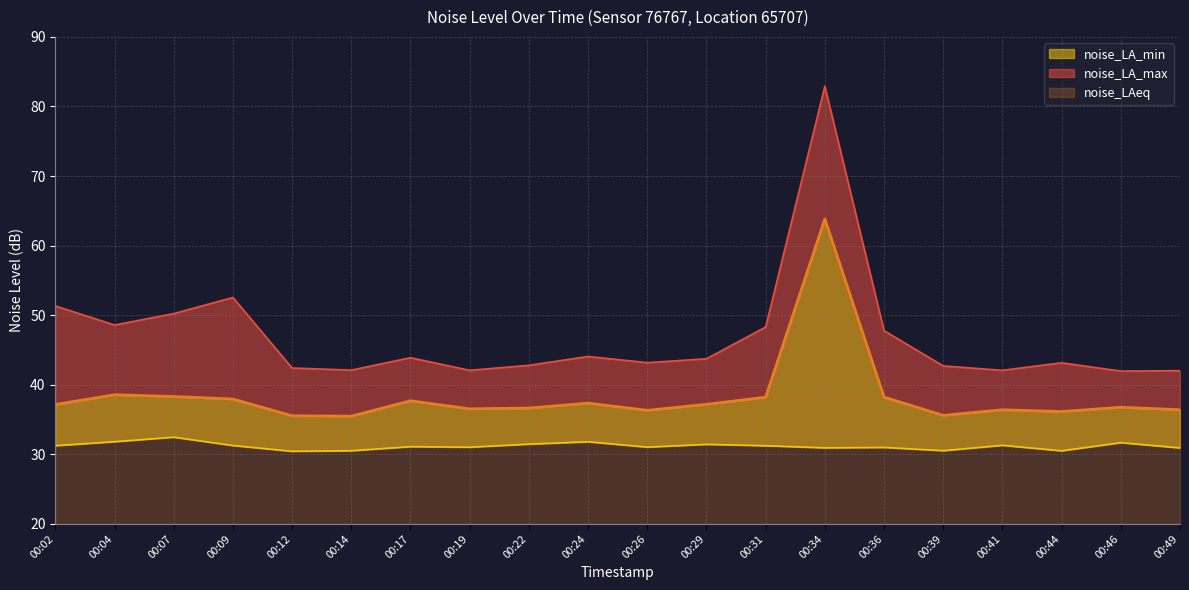

The noise_LA_min series shows 31.8 at 00:04. True or false?

True